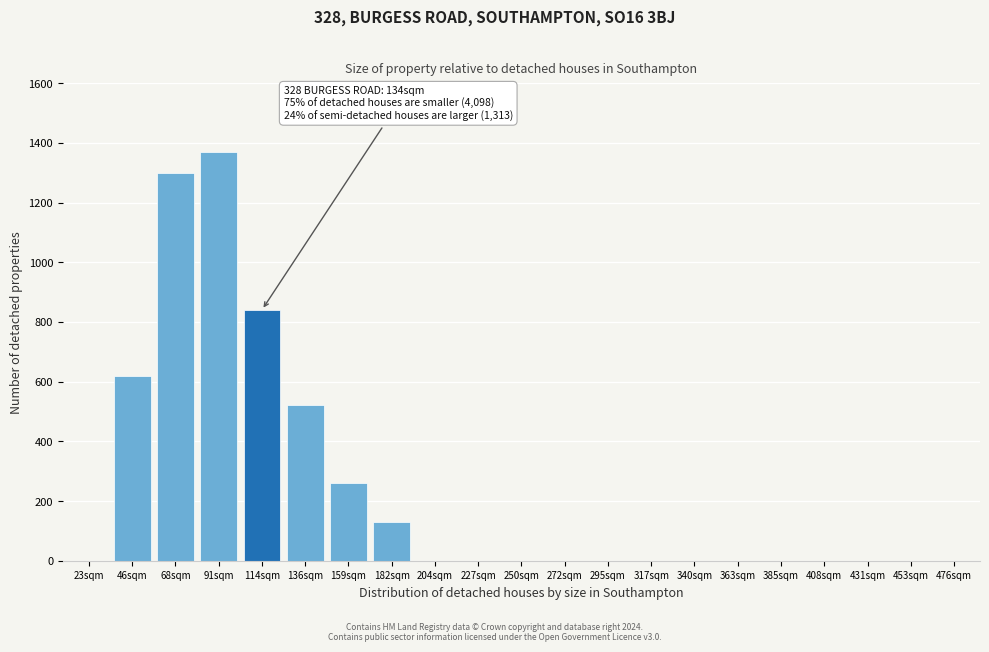

Reading left to right, list all the values displayed in this chart.

23sqm=0	46sqm=620	68sqm=1300	91sqm=1370	114sqm=840	136sqm=520	159sqm=260	182sqm=130	204sqm=0	227sqm=0	250sqm=0	272sqm=0	295sqm=0	317sqm=0	340sqm=0	363sqm=0	385sqm=0	408sqm=0	431sqm=0	453sqm=0	476sqm=0